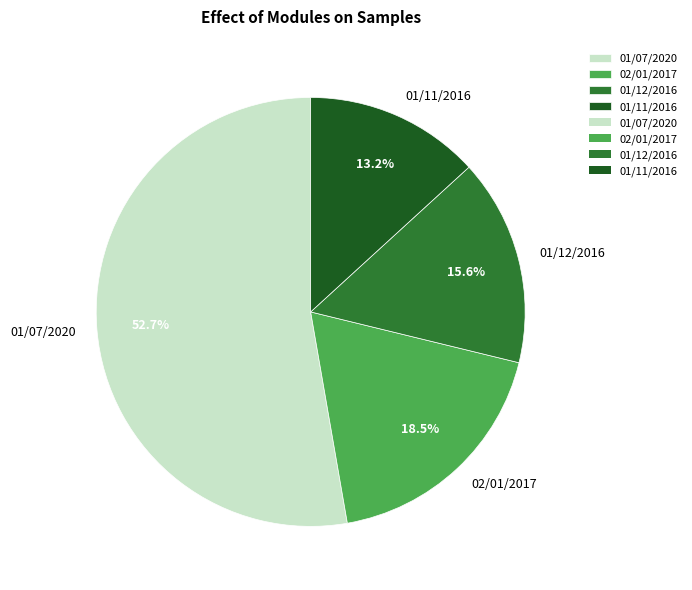

Is 01/07/2020 the majority of the pie?

Yes